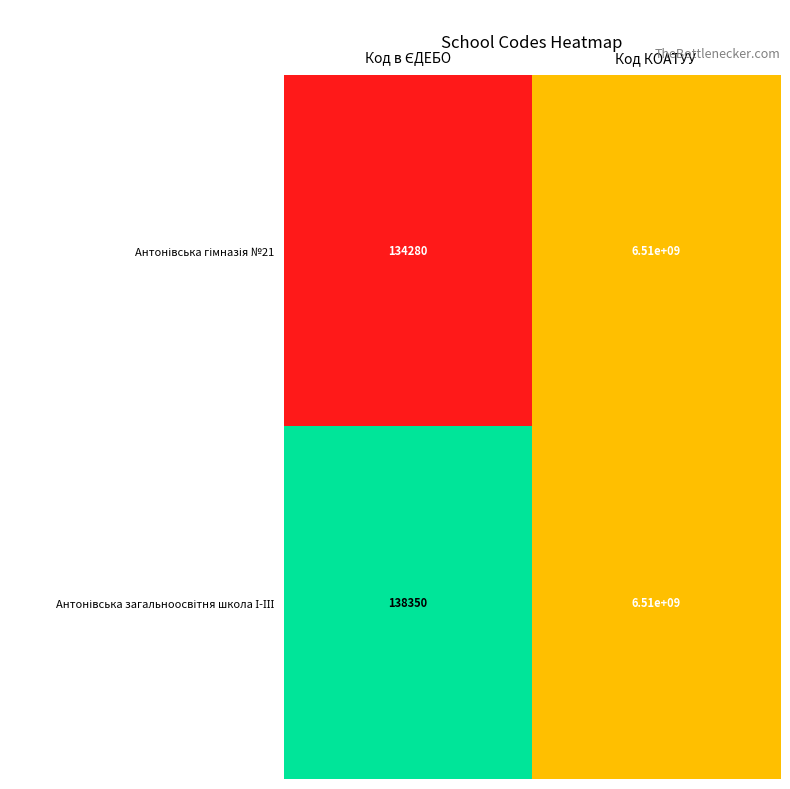

At which category is the sum across all series the highest?

Код КОАТУУ